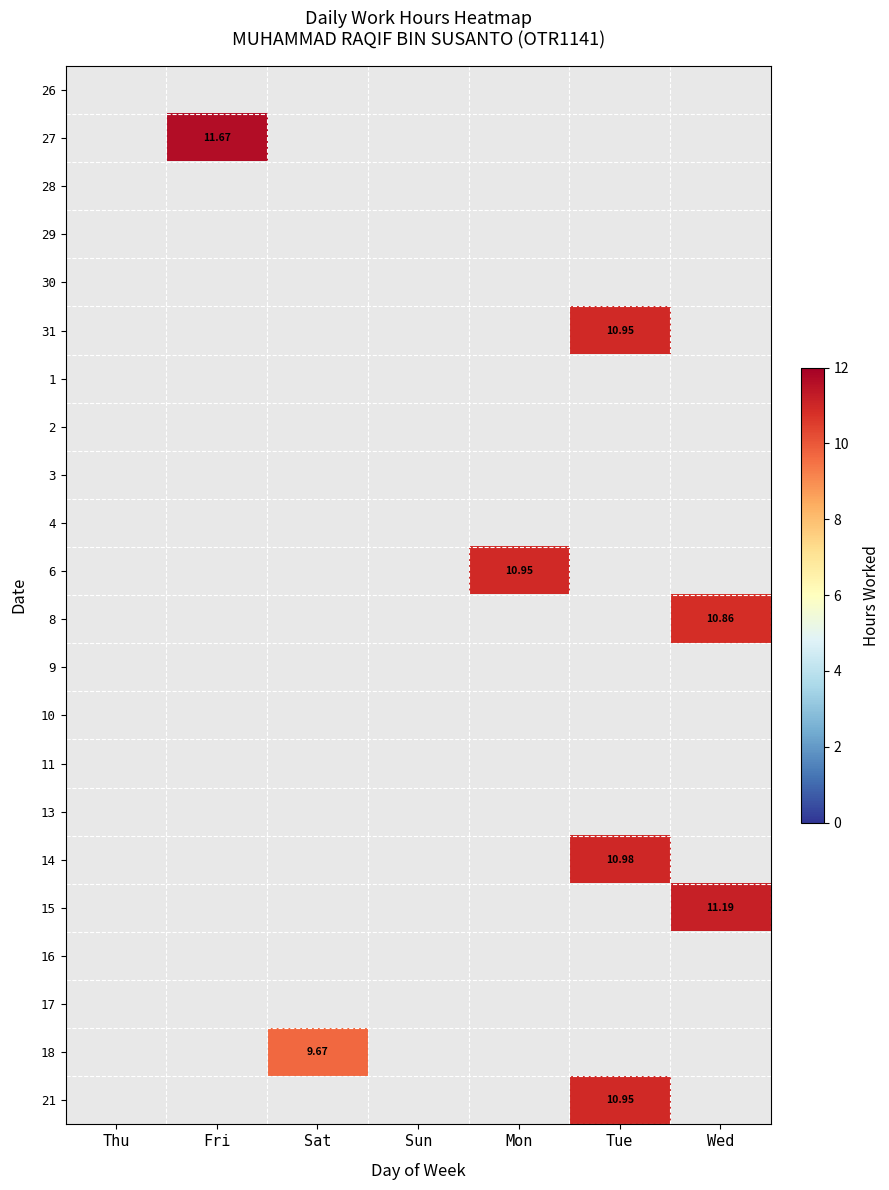

How many series are shown in this chart?

22